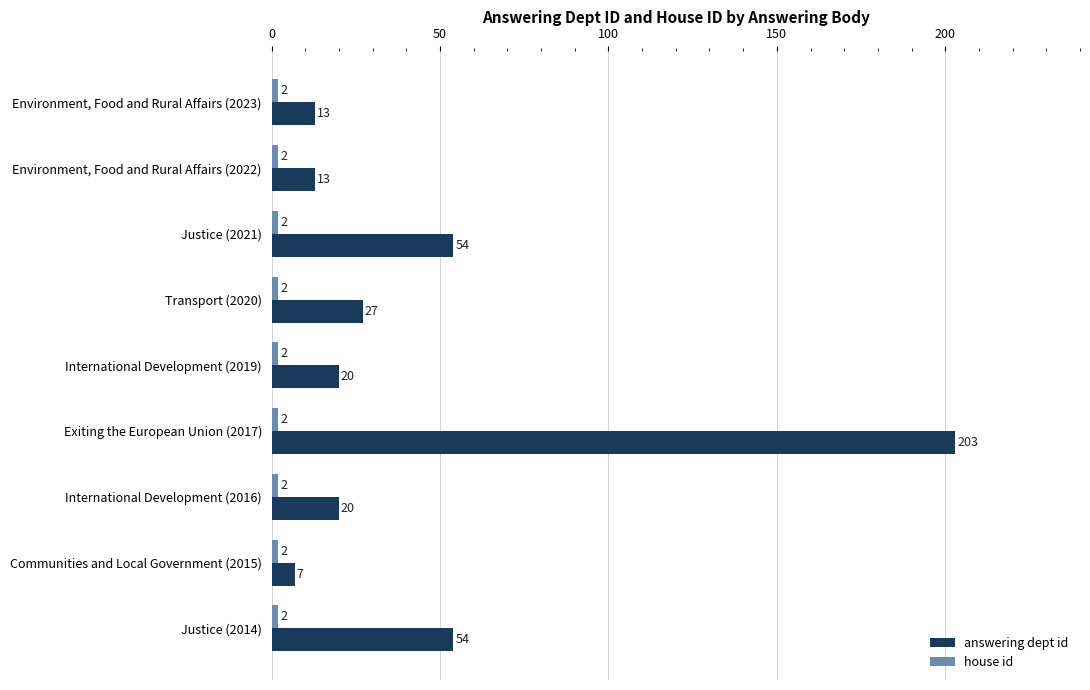

What is the difference between the answering dept id values at International Development (2019) and Communities and Local Government (2015)?

13